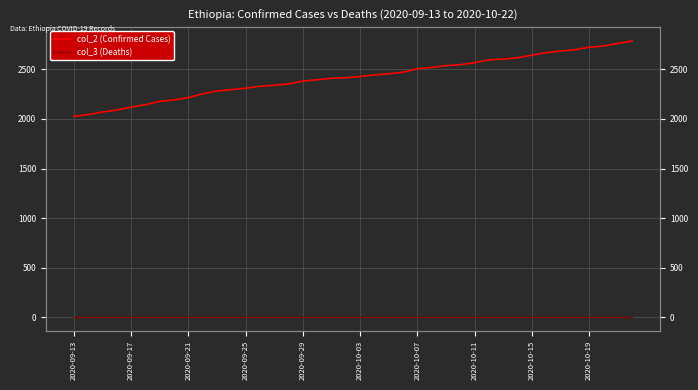

Rank the series by their average value, from highest to lowest.

col_2 (Confirmed Cases), col_3 (Deaths)